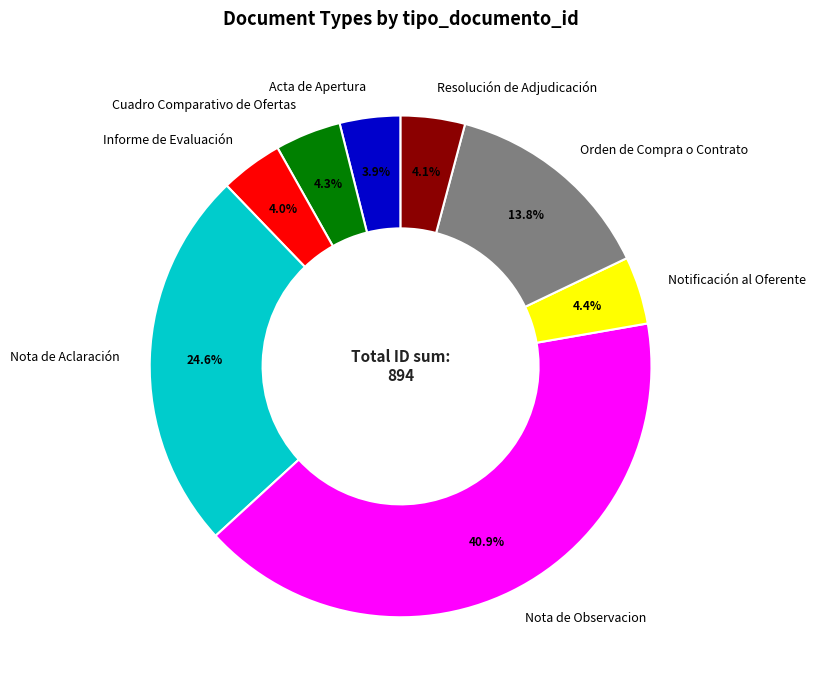

Between Orden de Compra o Contrato and Notificación al Oferente, which is larger?

Orden de Compra o Contrato